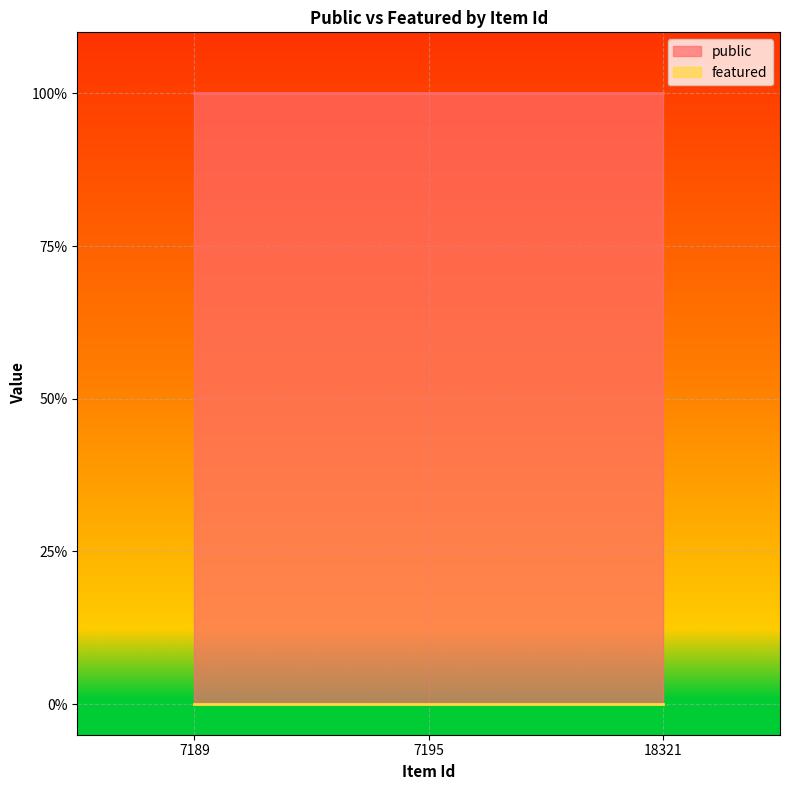

Which has a higher value, 7189 or 7195?

7189